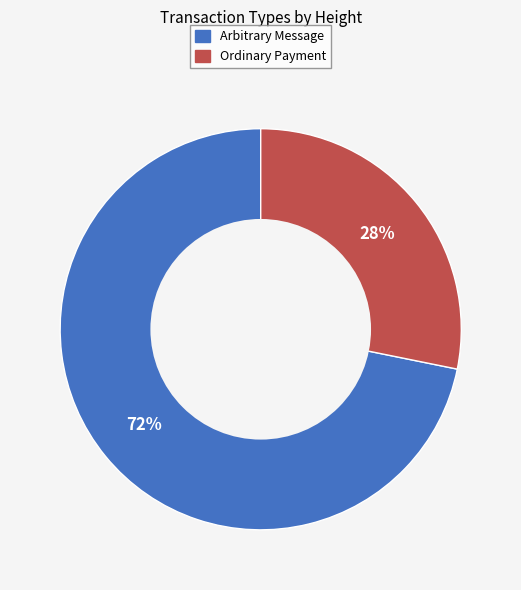

To the nearest percent, what portion does Arbitrary Message represent?

72%